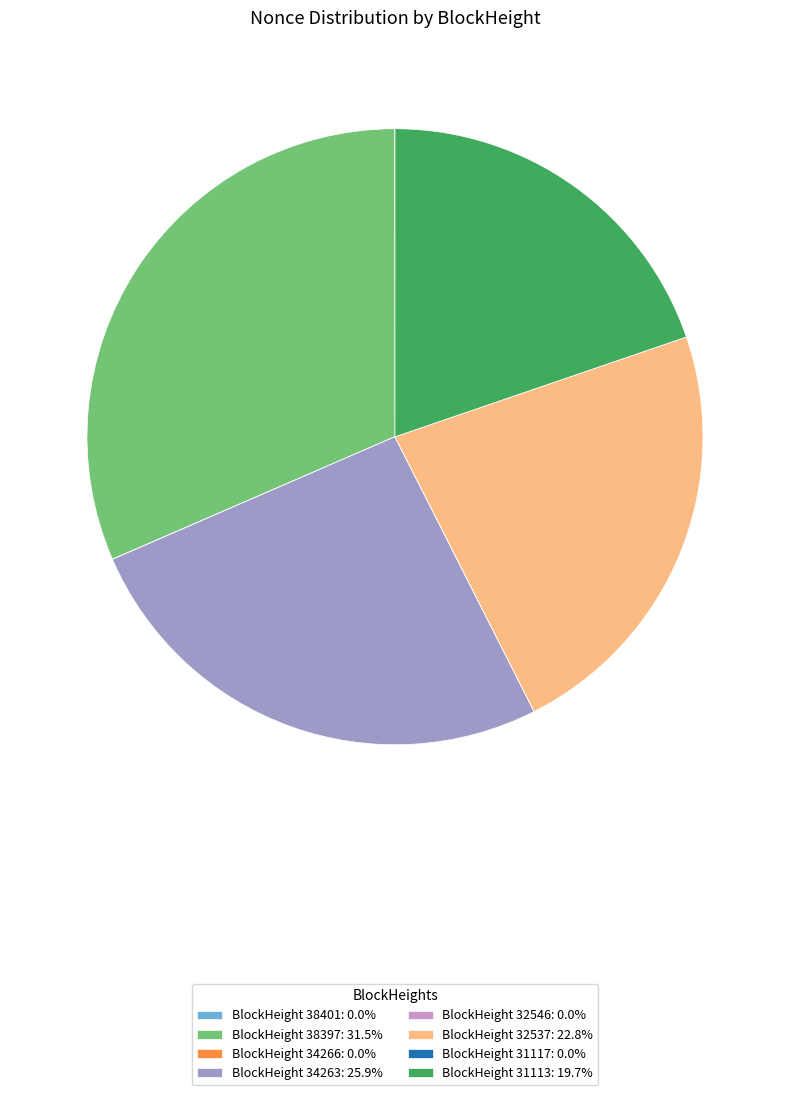

Is there any slice that represents more than half of the pie?

No